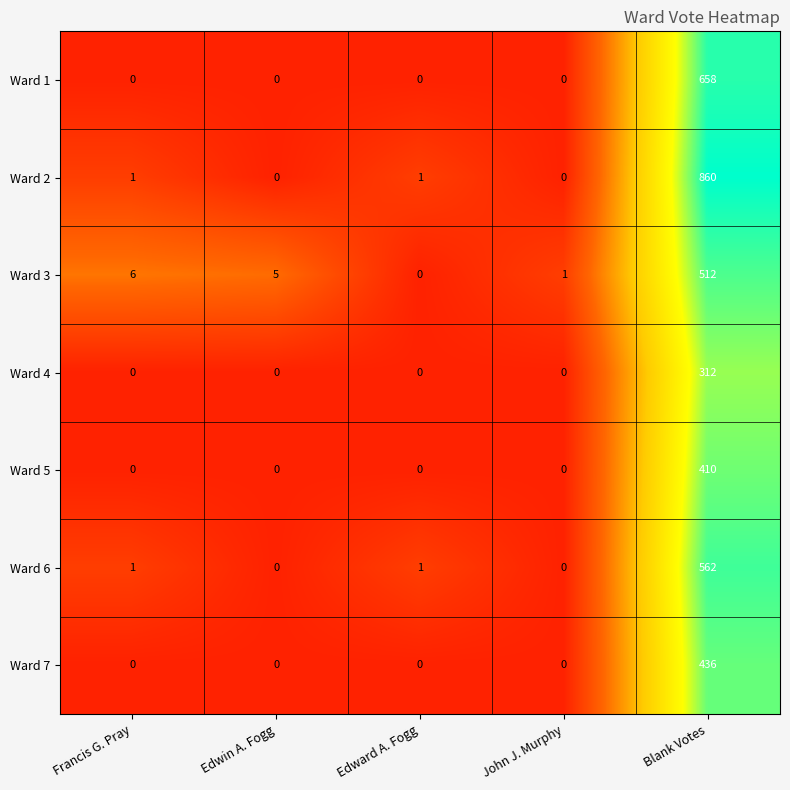

What is the approximate value of Ward 6 at Blank Votes, to the nearest 50?

550